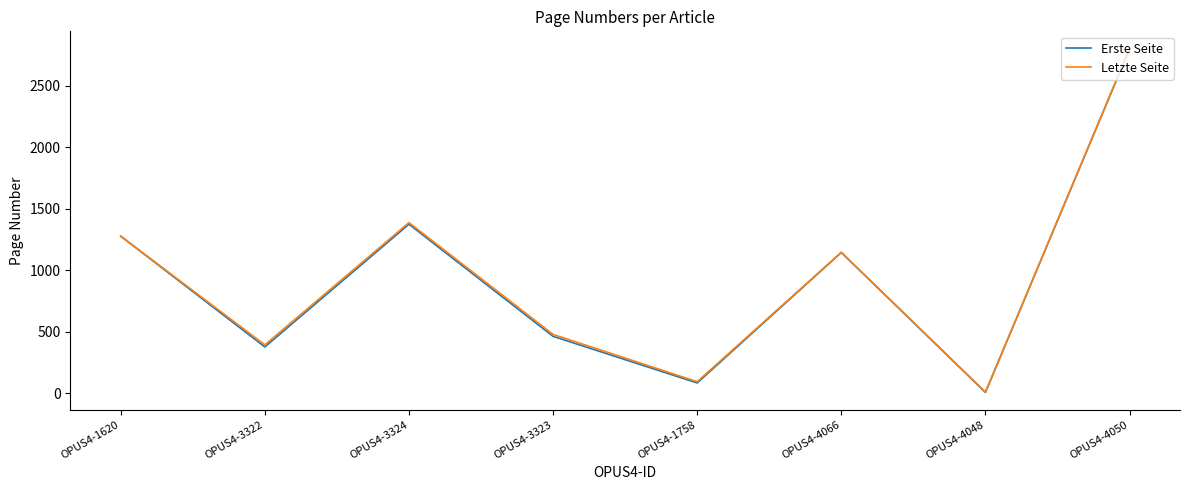

What is the sum of the Erste Seite values at OPUS4-4050 and OPUS4-1758?

2884